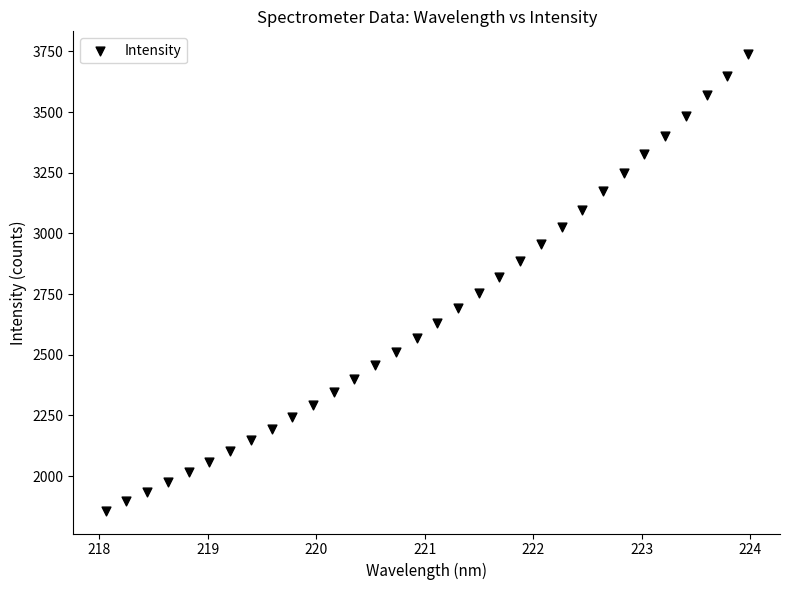

What is the range of Y values (max minus min)?

1881.5